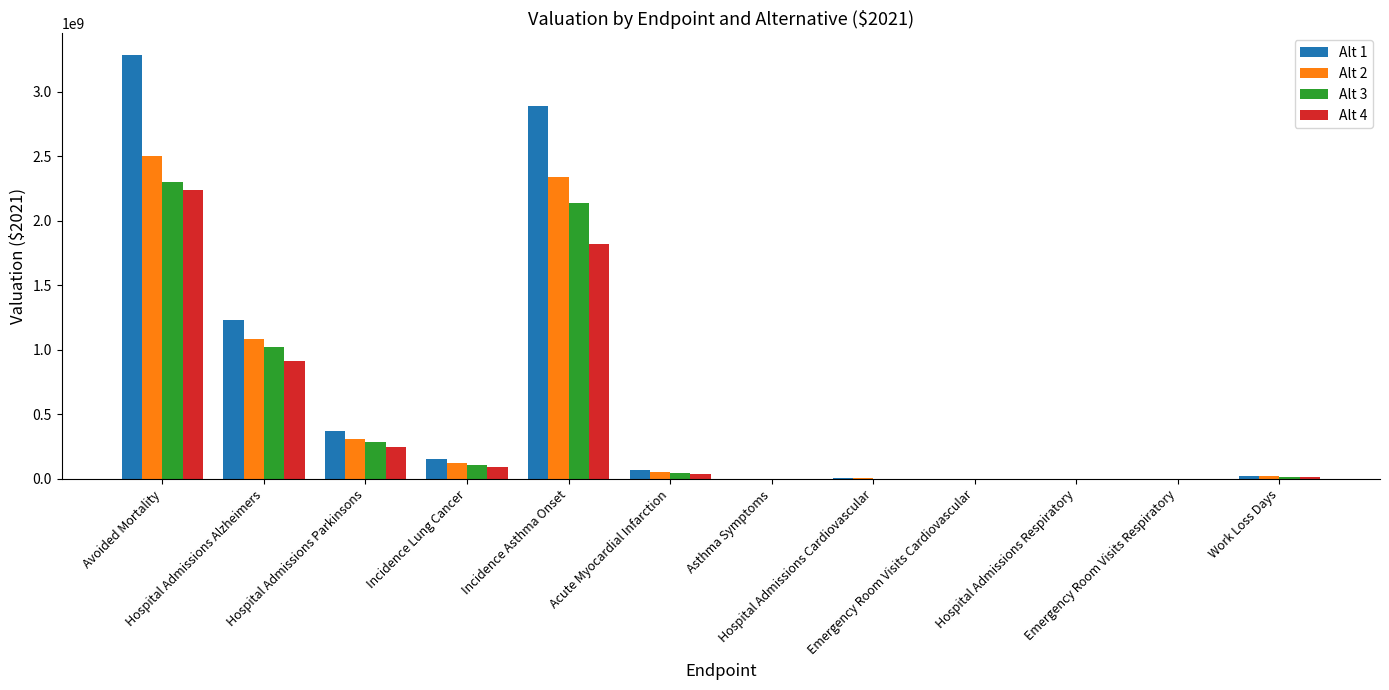

What is the sum of all Alt 3 values?

5938489187.1